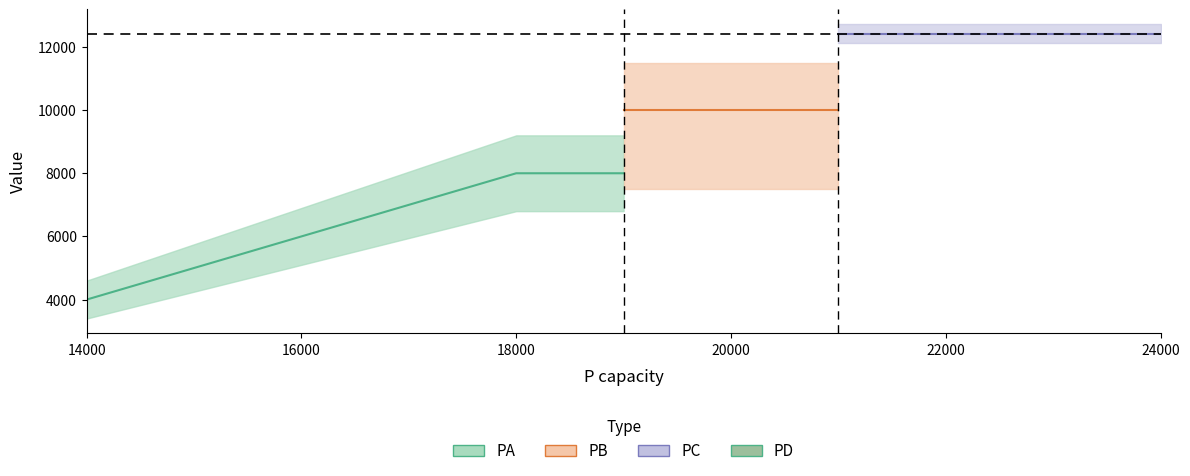

True or false: PB has more than 2 interior local peaks.

False